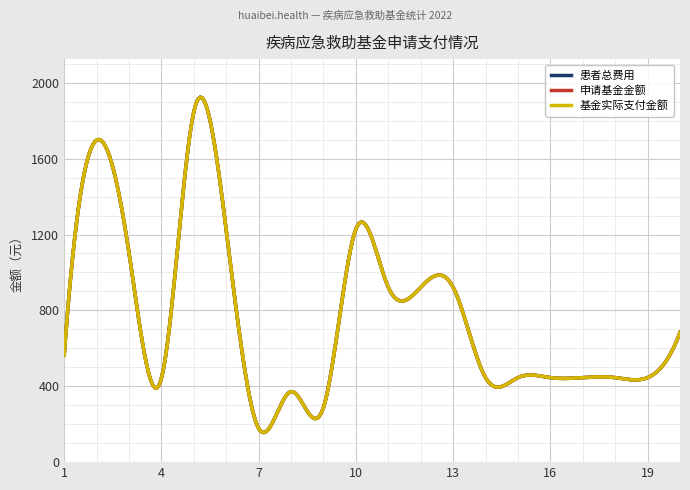

Does the chart have visible grid lines?

Yes